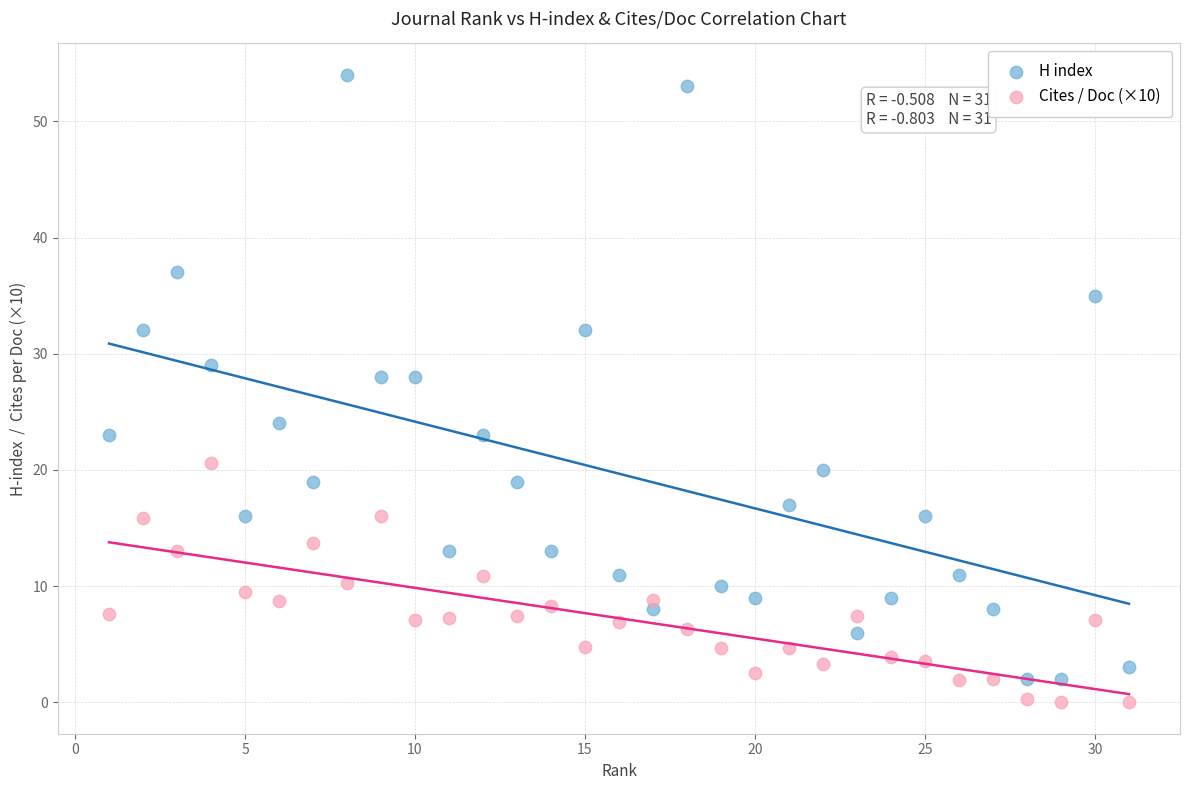

What are all the series names shown in the legend?

H index, Cites / Doc (×10)